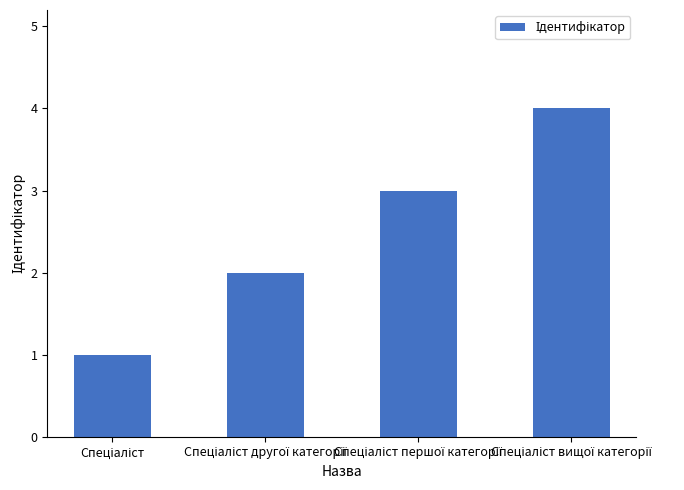

What is the difference between the maximum and minimum values?

3